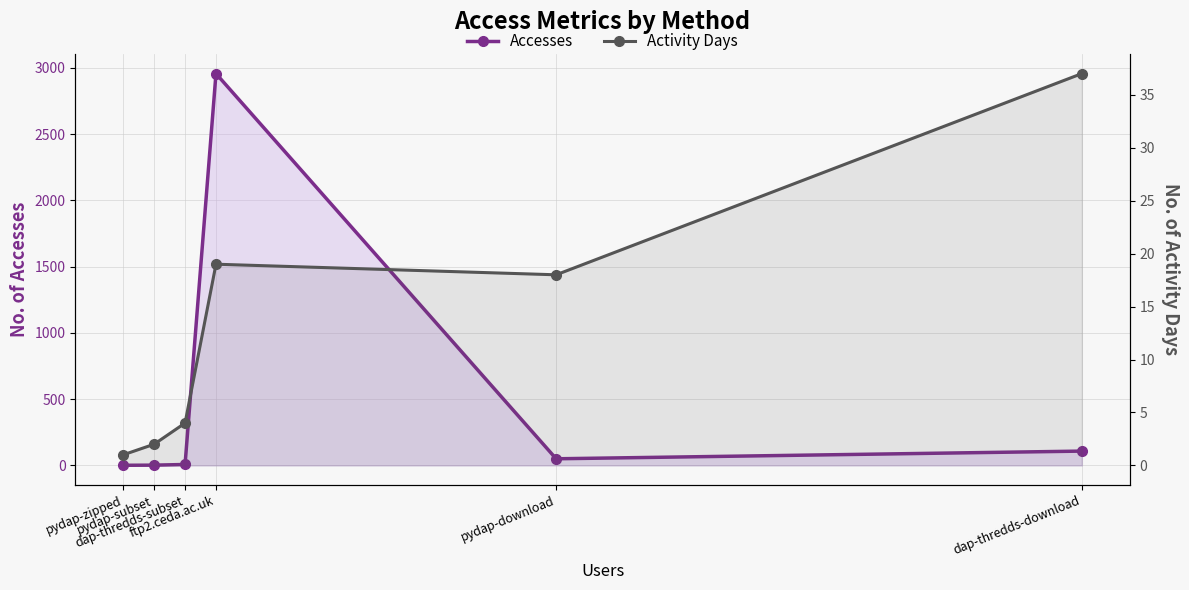

The Accesses series shows 108 at dap-thredds-download. True or false?

True